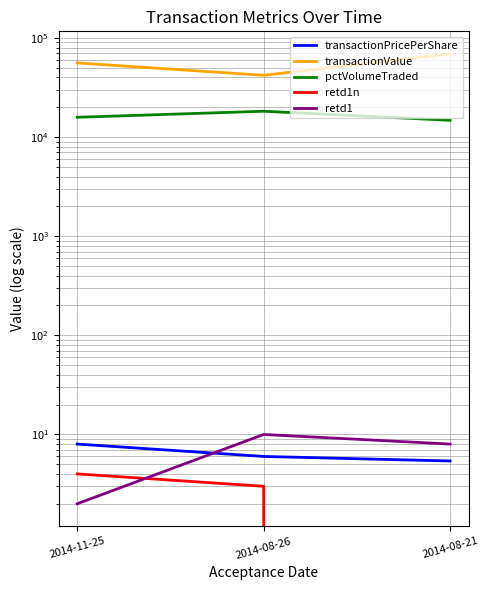

What is the label of the 1st point from the left?

2014-11-25